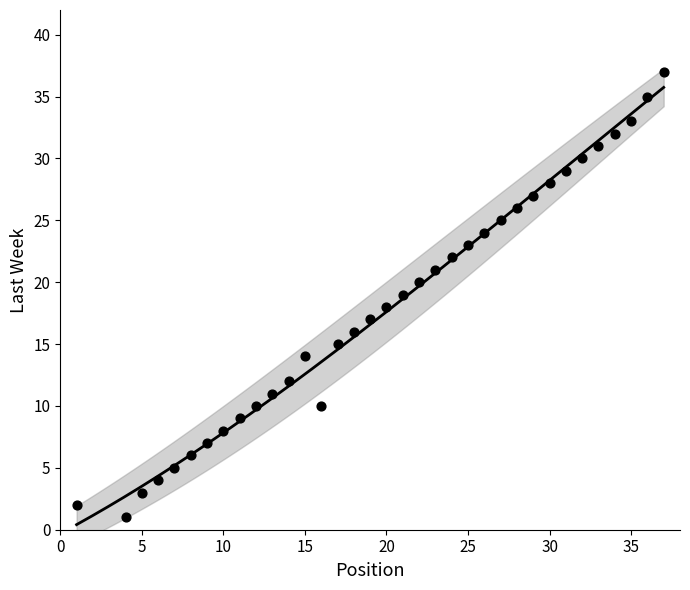

How many data points are displayed?

35